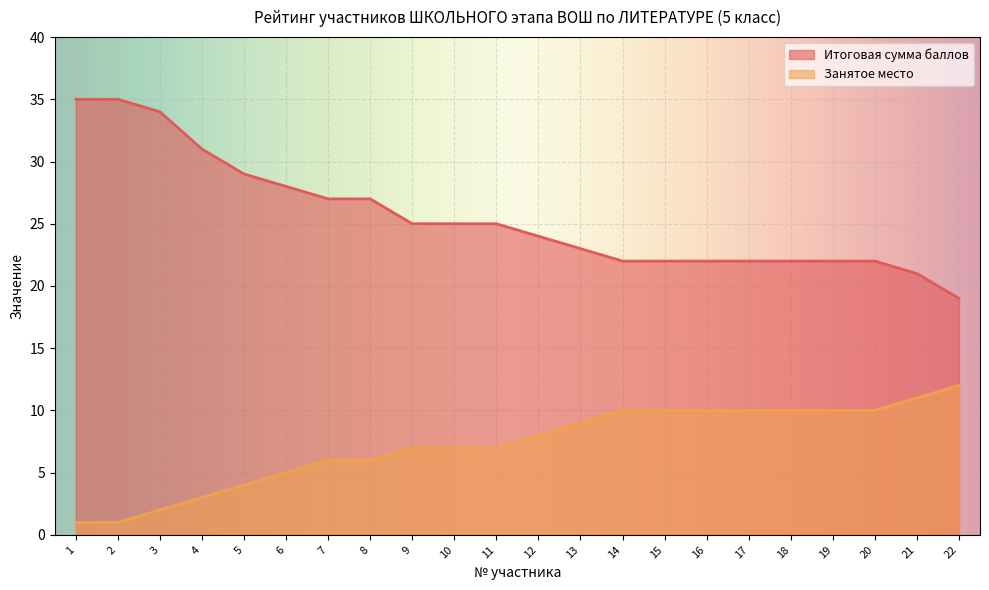

Reading left to right, extract all data points from this chart.

Итоговая сумма баллов: 35	35	34	31	29	28	27	27	25	25	25	24	23	22	22	22	22	22	22	22	21	19
Занятое место: 1	1	2	3	4	5	6	6	7	7	7	8	9	10	10	10	10	10	10	10	11	12